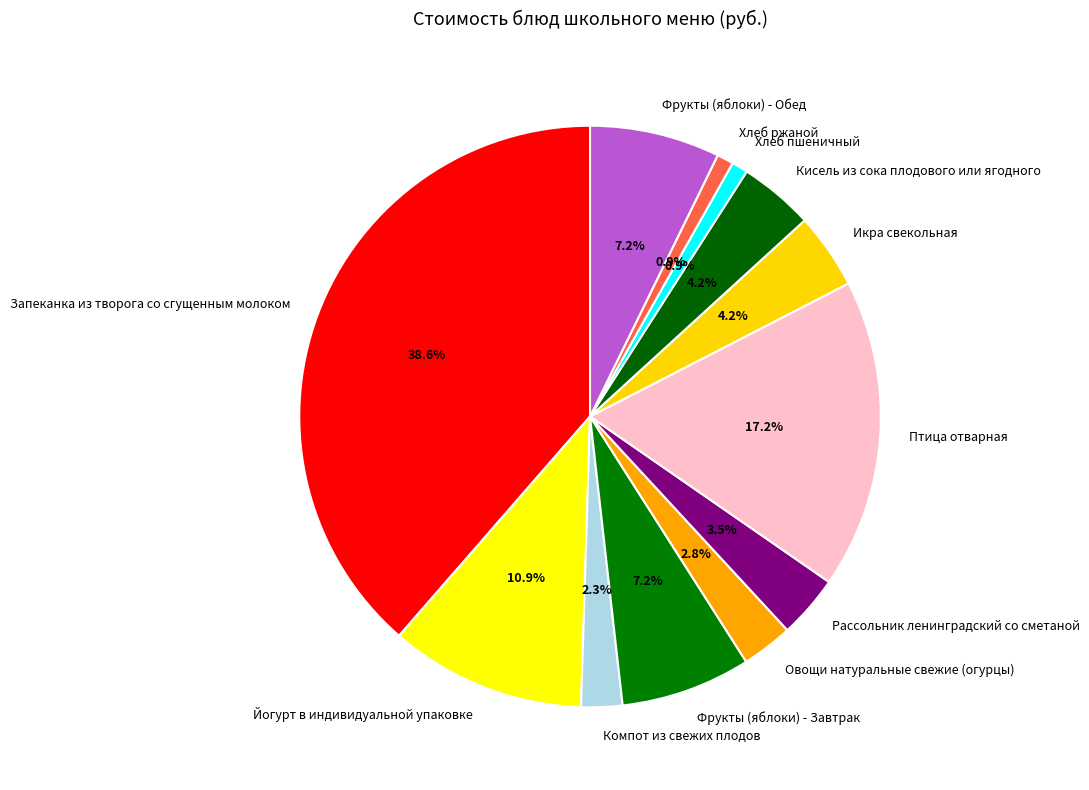

What is the total percentage of Рассольник ленинградский со сметаной and Овощи натуральные свежие (огурцы)?

6.3%